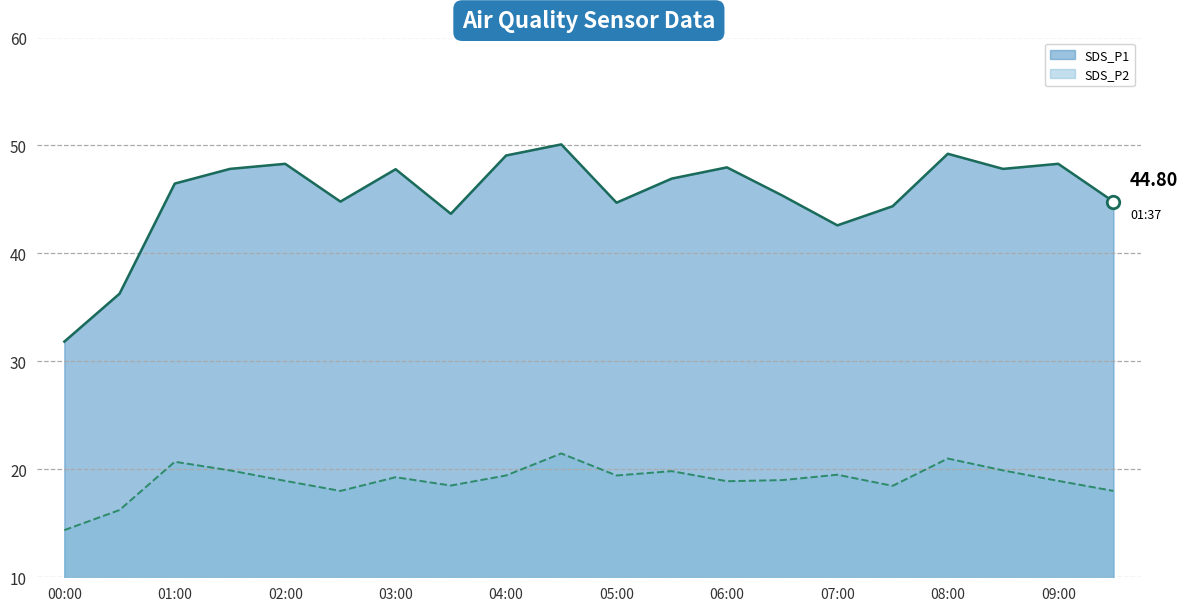

In SDS_P2, how many points are higher than both neighbors (excluding endpoints)?

6